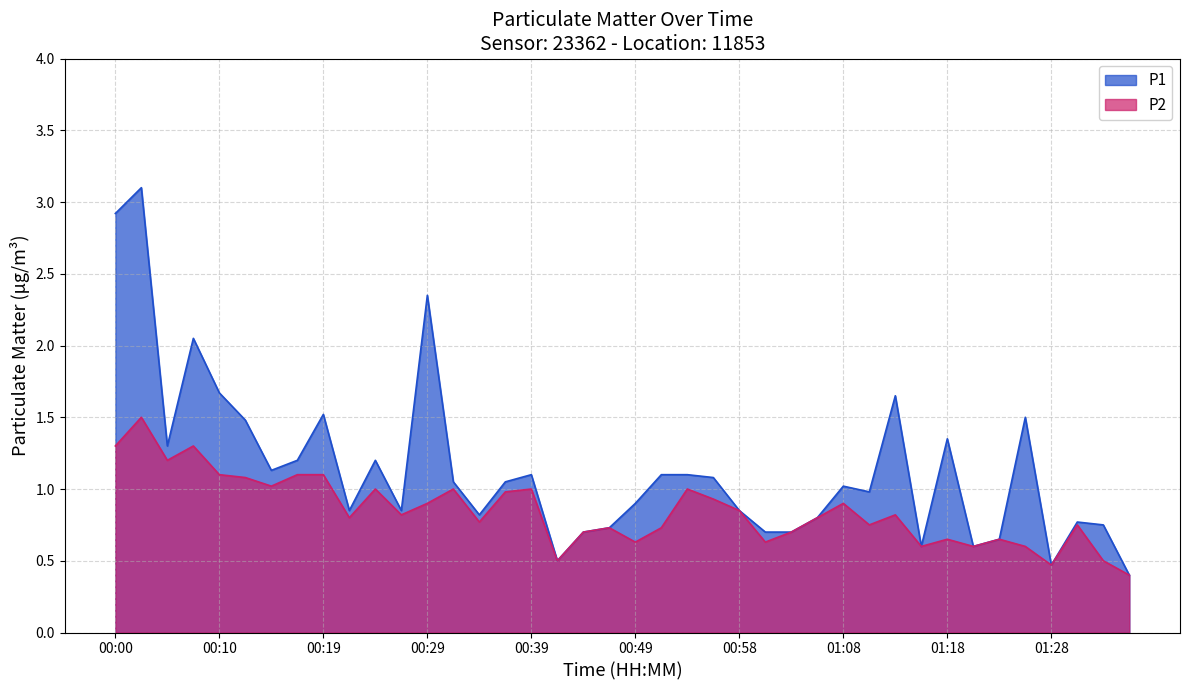

What is the sum of the P1 values at 01:28 and 00:34?

1.3